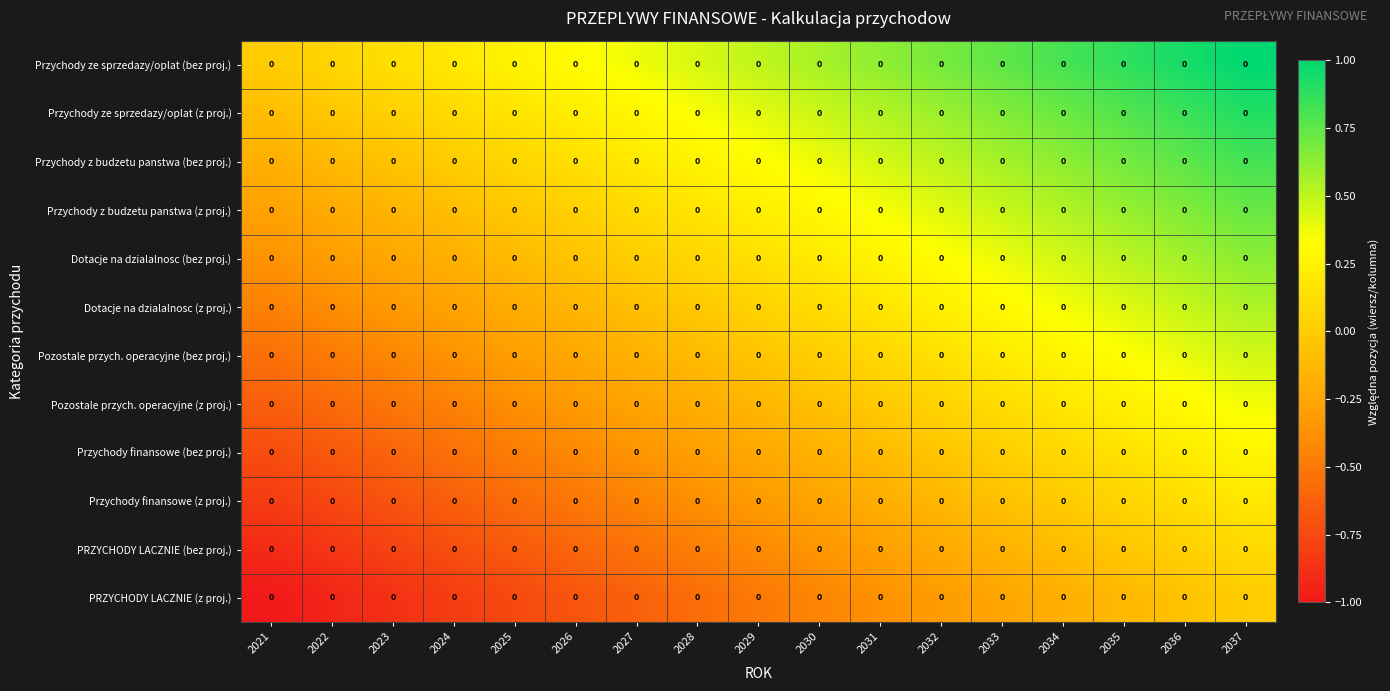

At which category is the sum across all series the highest?

2037